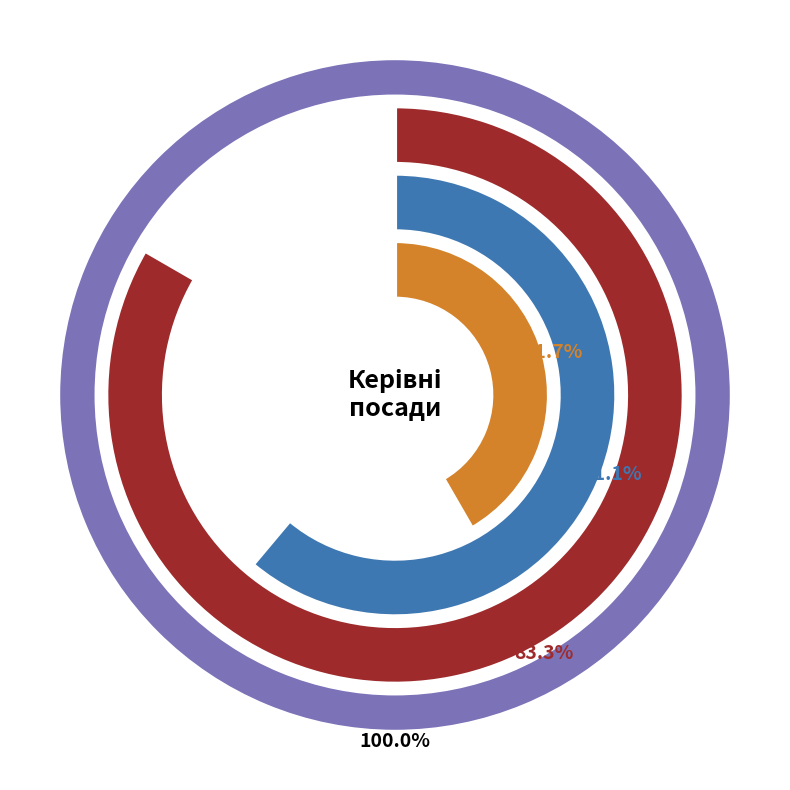

Which slice is the largest?

Завідувач філією